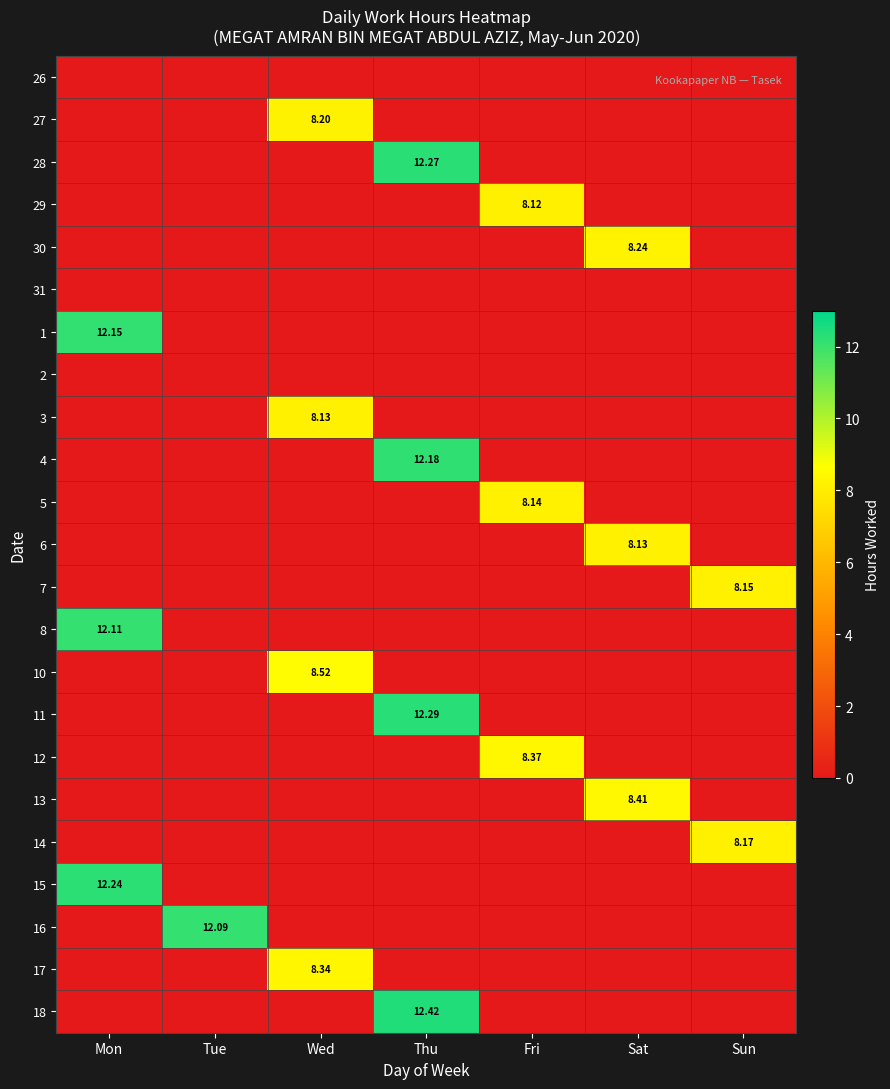

List the labels in order of 31 value, smallest first.

Mon, Tue, Wed, Thu, Fri, Sat, Sun